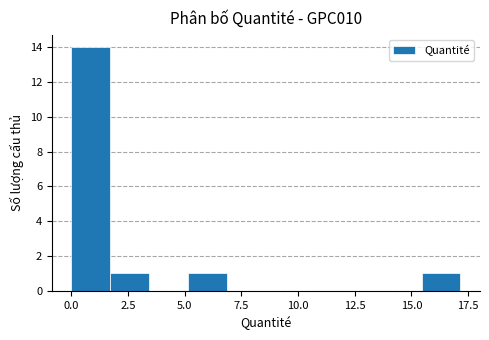

Around what value on the x-axis is the tallest bar? Give the approximate position of its centre, as read against the axis.

1.0